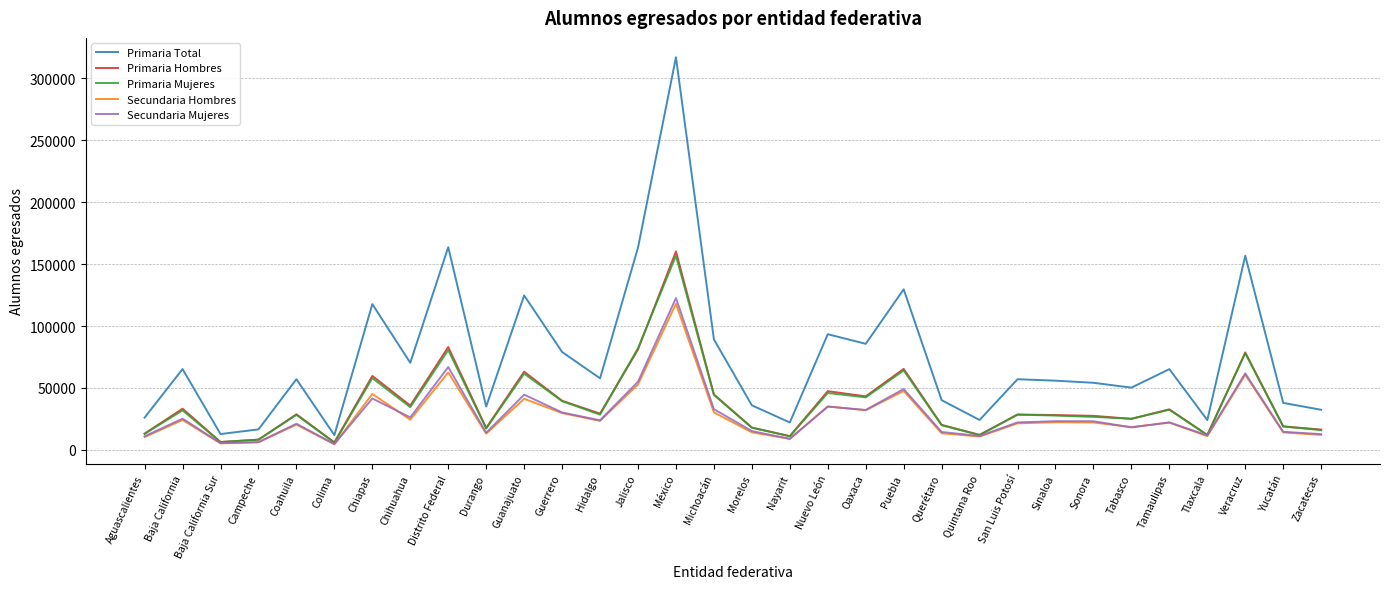

Is the value of Primaria Total at Hidalgo greater than the value of Primaria Mujeres at Campeche?

Yes